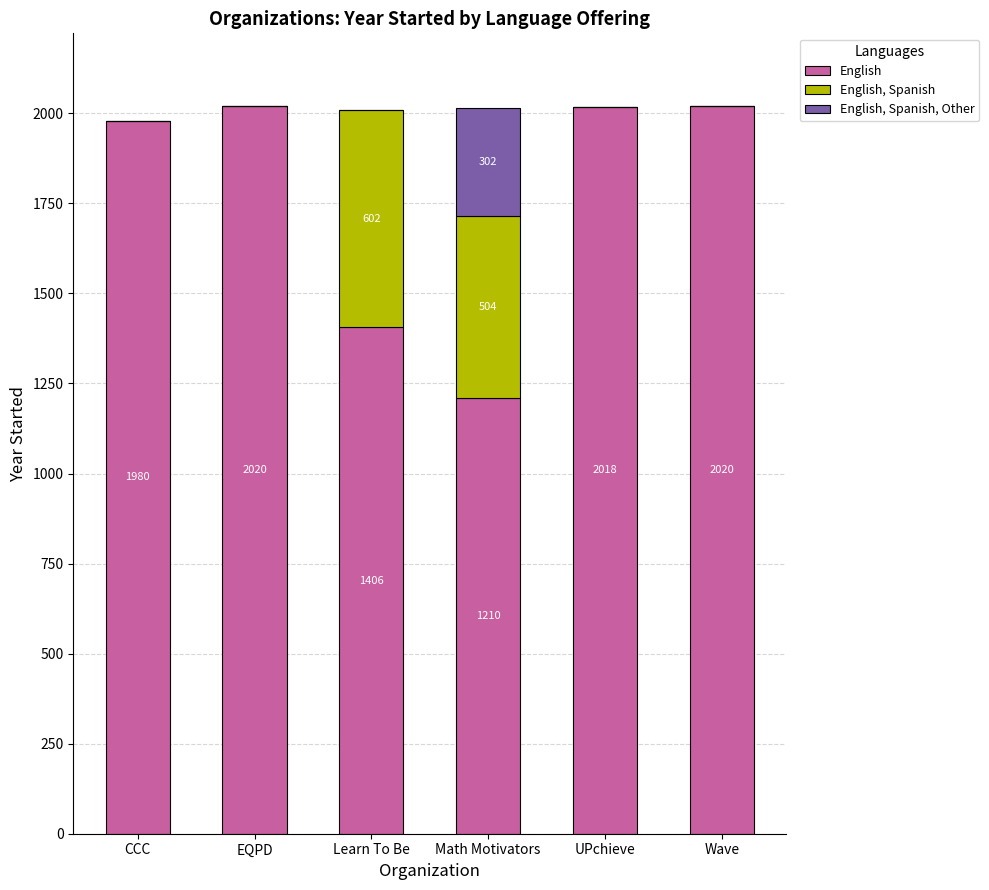

What is the total value across all series at Wave?

2020.0